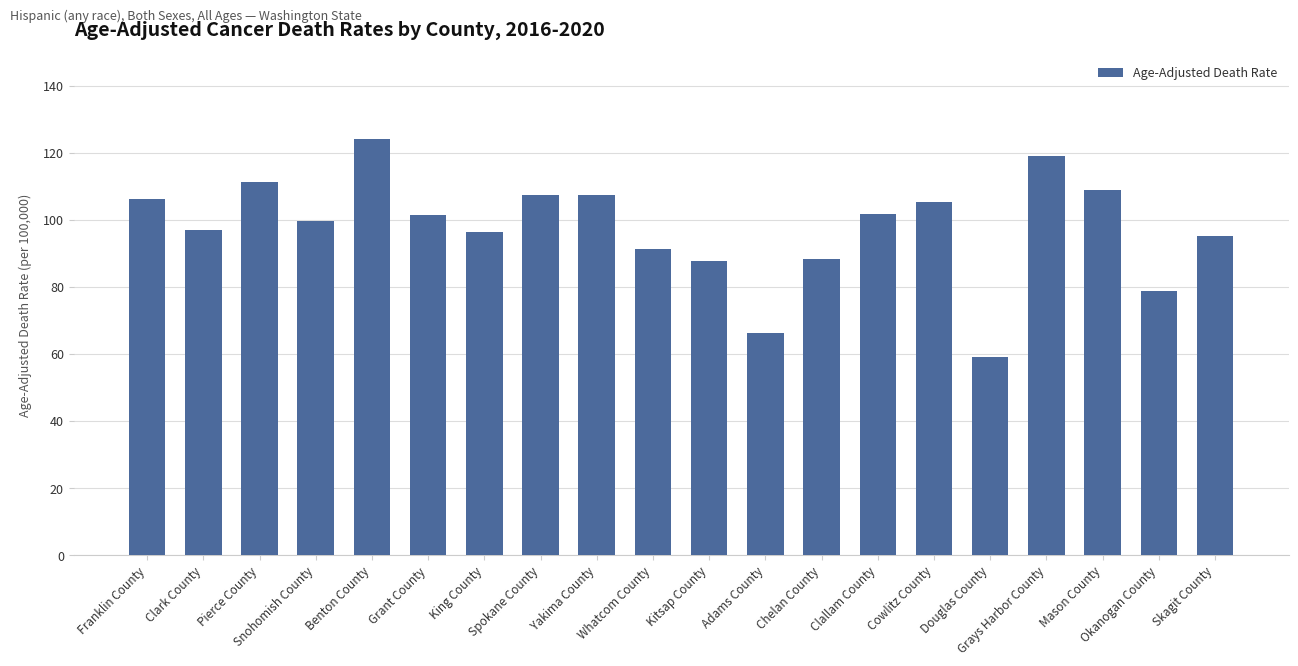

What is the change in value from Chelan County to Clallam County?

+13.4